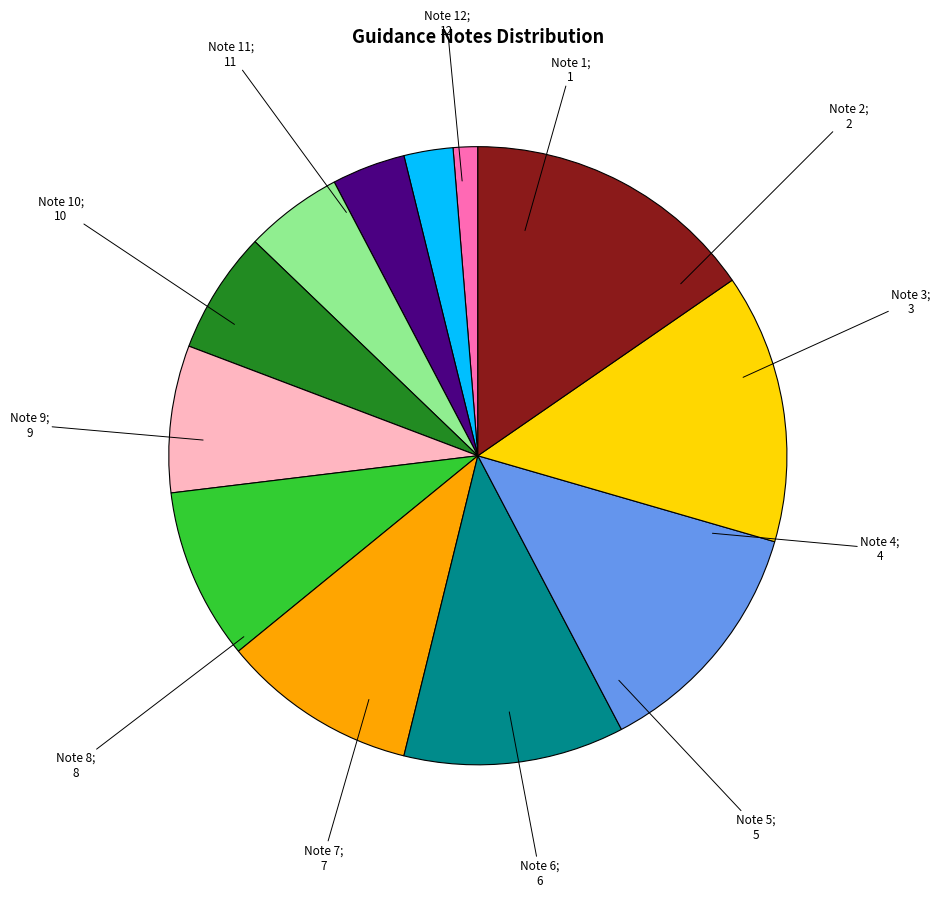

Count the number of slices in the pie.

12